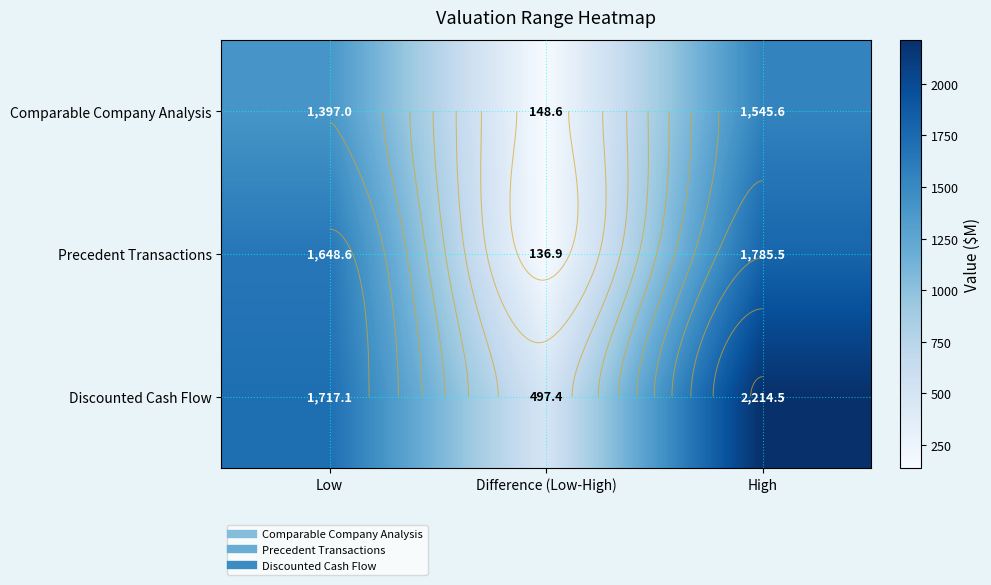

What is the minimum value shown in the chart?

136.9